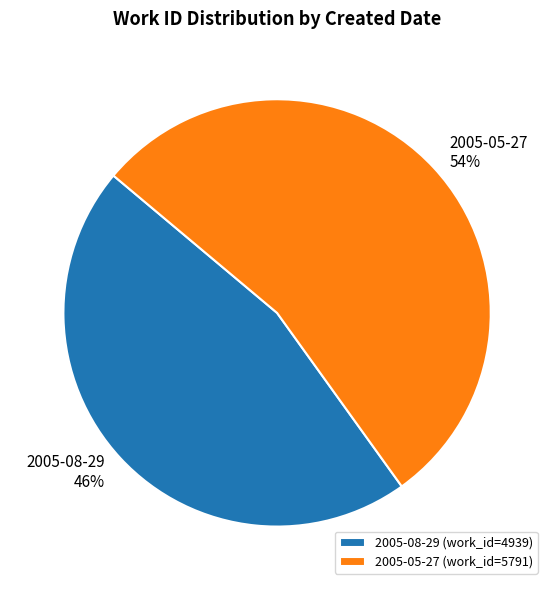

To the nearest percent, what is the difference between the largest and smallest slice percentages?

8%